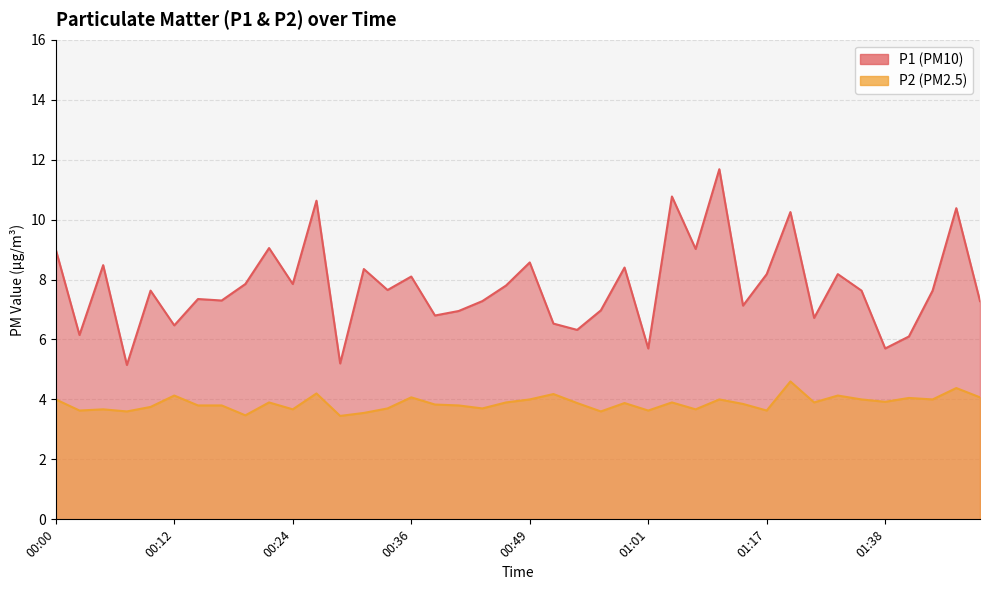

What is the difference between the highest and lowest values at 00:46?

3.9